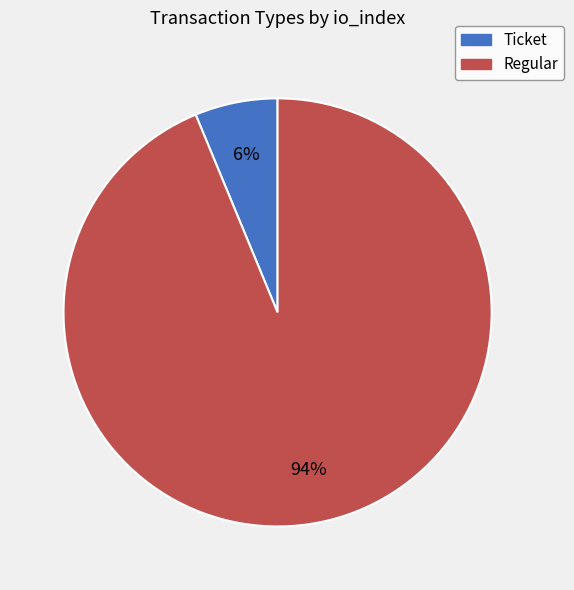

To the nearest percent, what is the average slice percentage?

50%